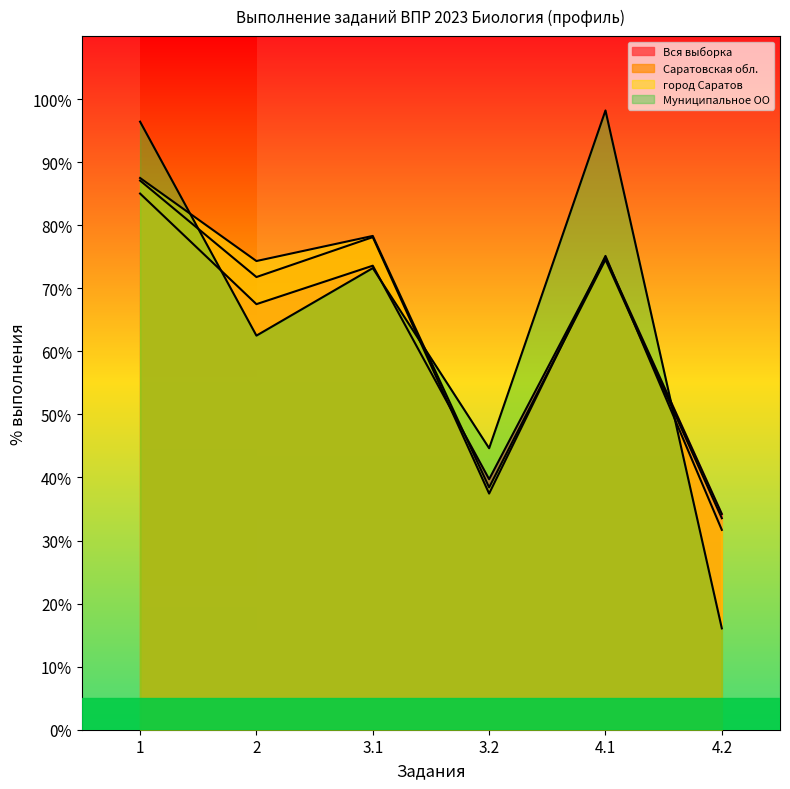

Reading left to right, extract all data points from this chart.

Вся выборка: 1=85.0	2=67.5	3.1=73.6	3.2=39.7	4.1=74.9	4.2=34.2
Саратовская обл.: 1=87.1	2=71.8	3.1=78.1	3.2=37.5	4.1=75.1	4.2=31.7
город Саратов: 1=87.5	2=74.3	3.1=78.3	3.2=38.4	4.1=74.5	4.2=33.5
Муниципальное ОО: 1=96.4	2=62.5	3.1=73.2	3.2=44.6	4.1=98.2	4.2=16.1